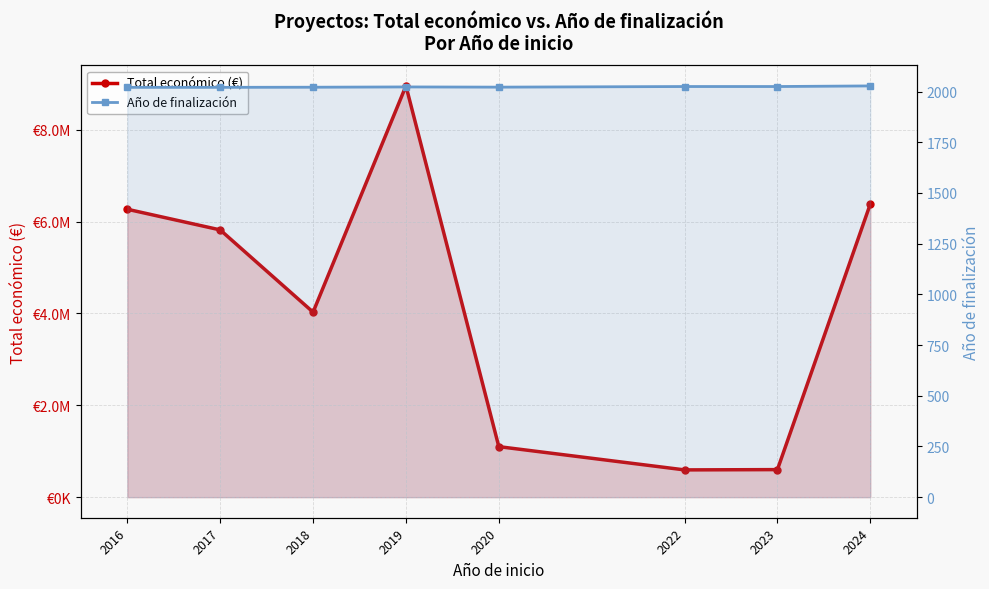

How many interior local peaks does the Año de finalización series have?

1